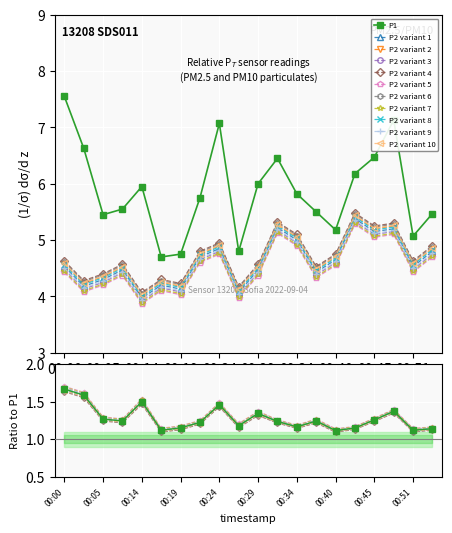

True or false: P1 and P2 variant 8 intersect in this chart.

False